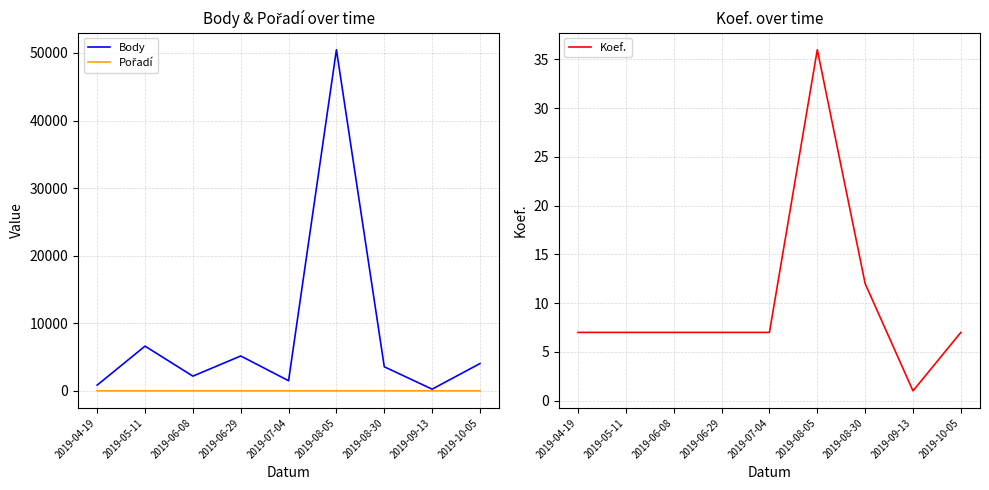

Between 2019-05-11 and 2019-07-04, which is larger?

2019-05-11